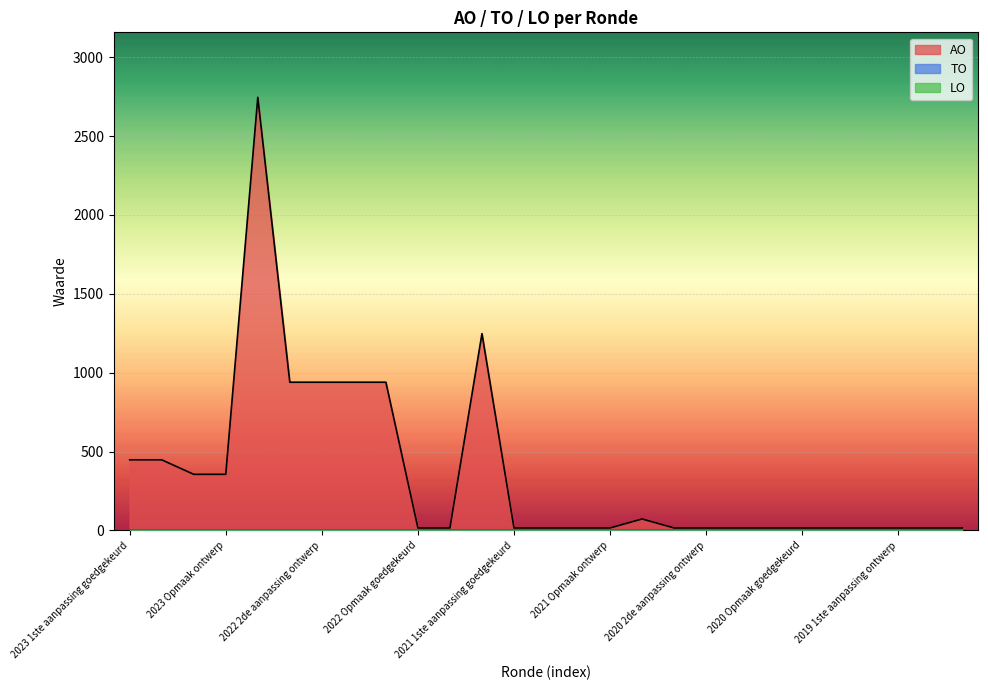

Which series has the largest total across all categories?

AO